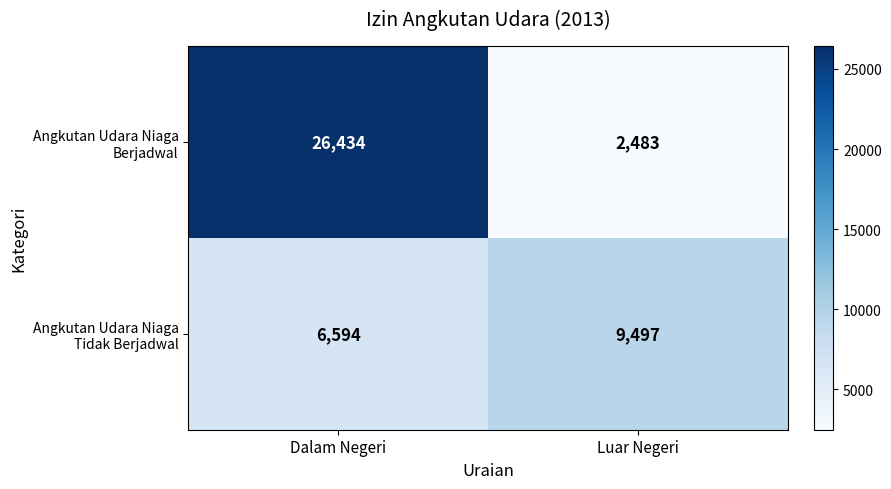

What is the total value across all series at Dalam Negeri?

33028